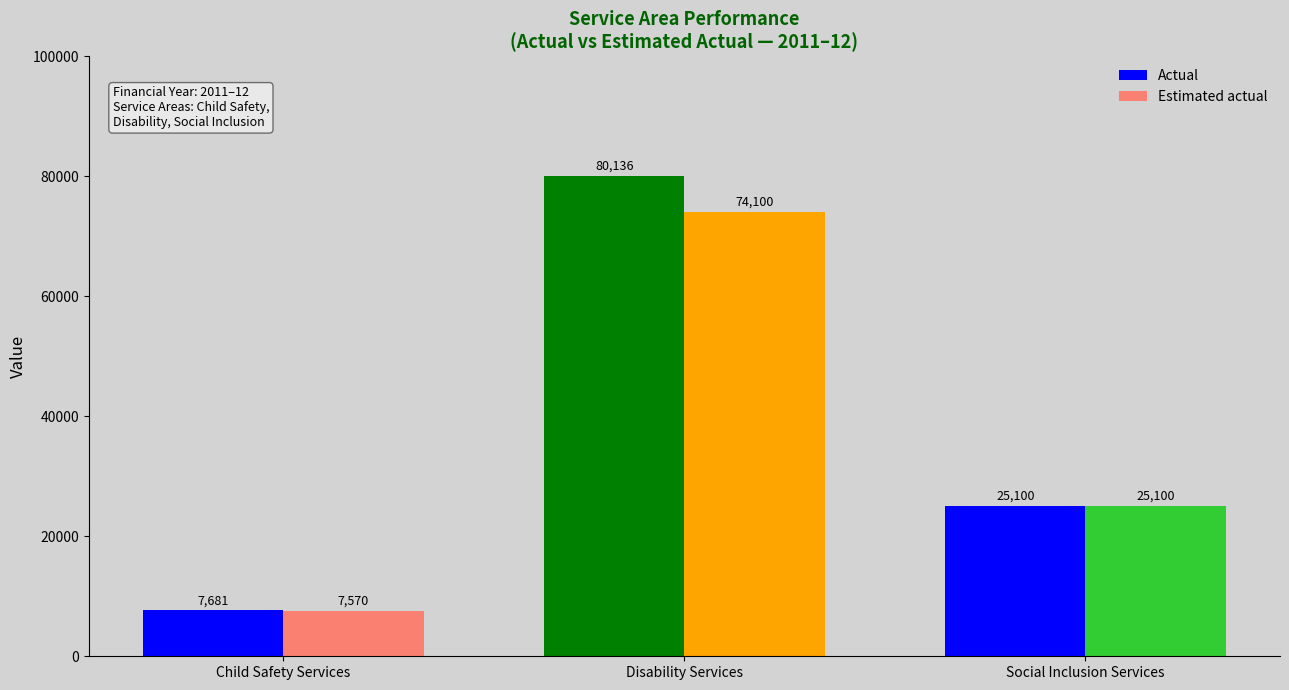

At which label does Actual first exceed 25100?

Disability Services